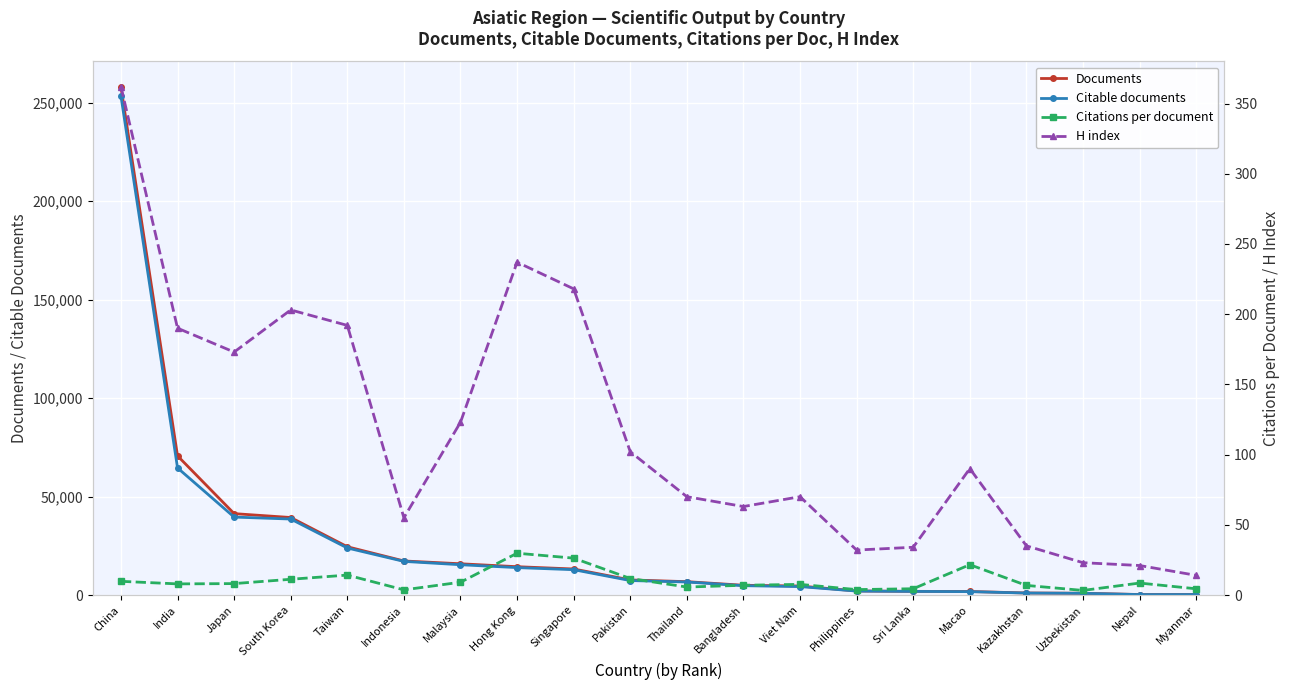

What is the sum of the Citable documents values at Indonesia and Kazakhstan?

18047